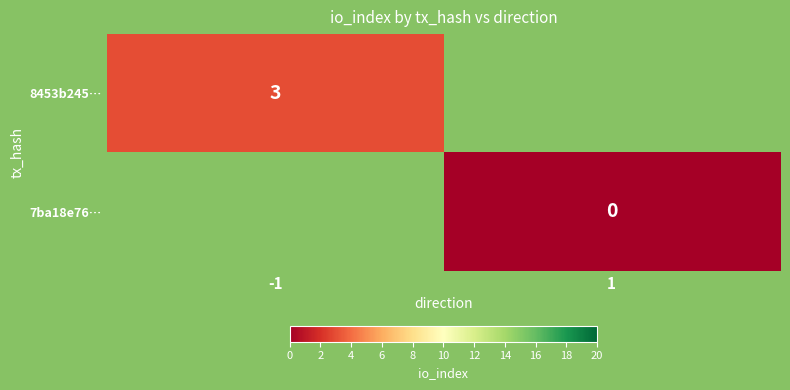

Is the value of 8453b245… at -1 greater than the value of 7ba18e76… at 1?

Yes